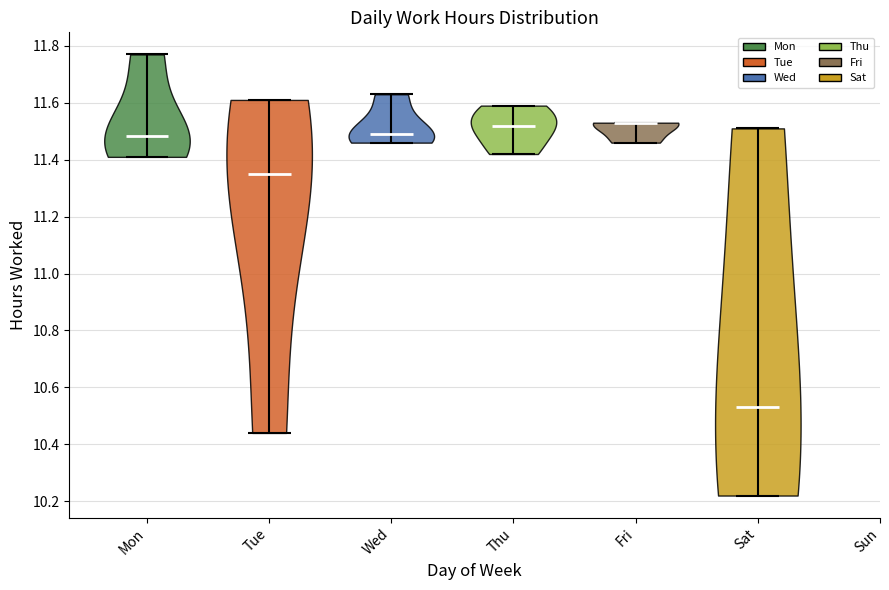

Which violin has the lowest median line?

Sat